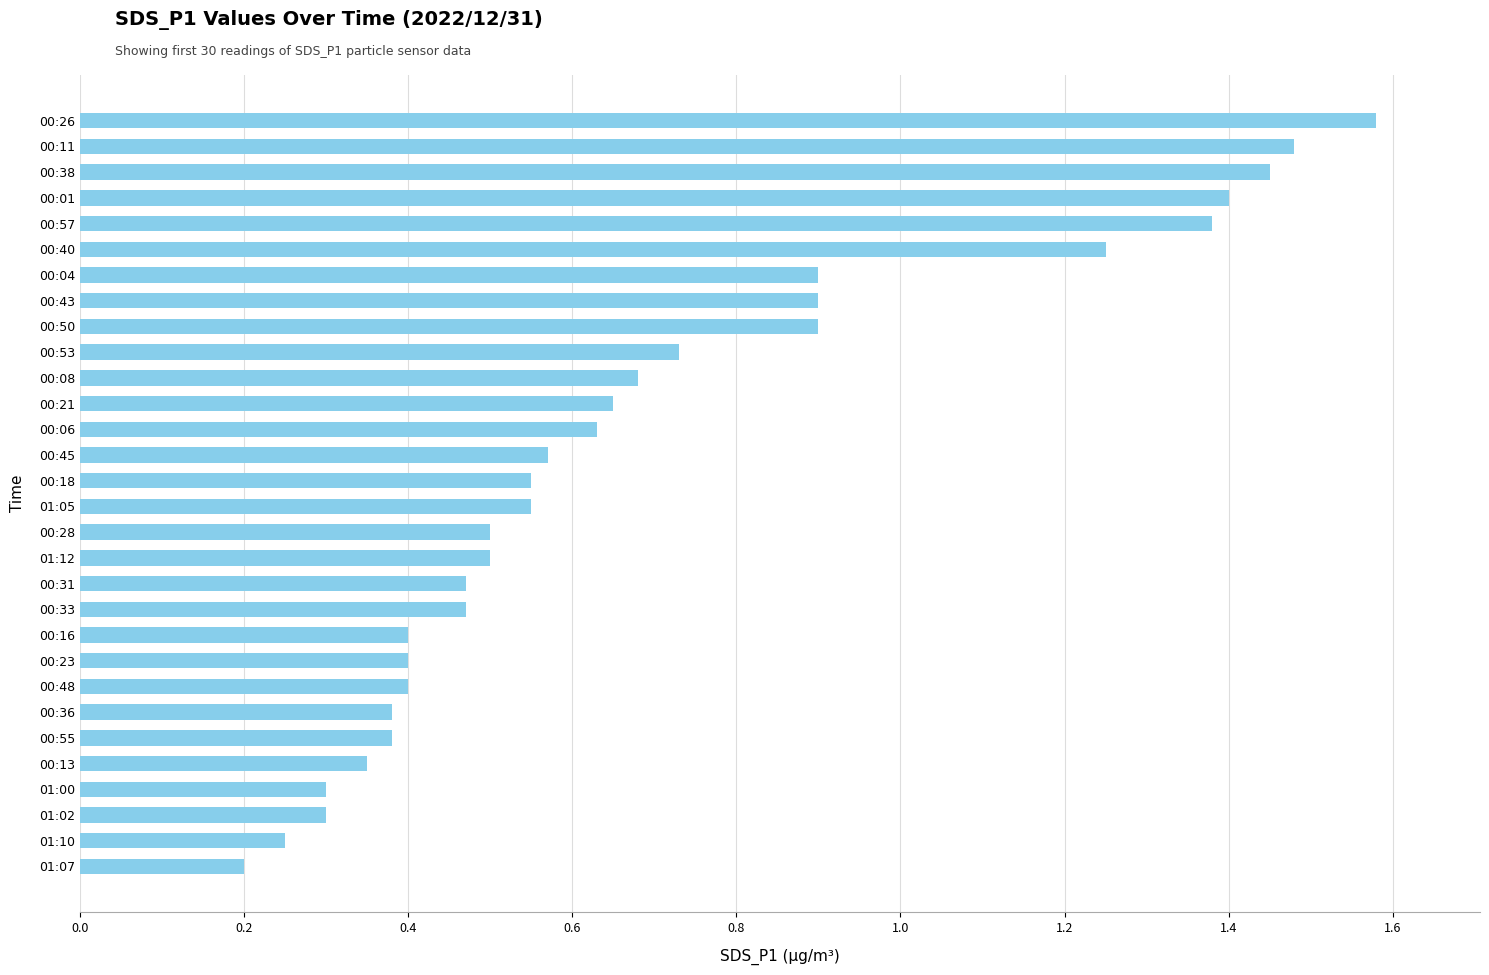

What position from the bottom is 00:16?

10